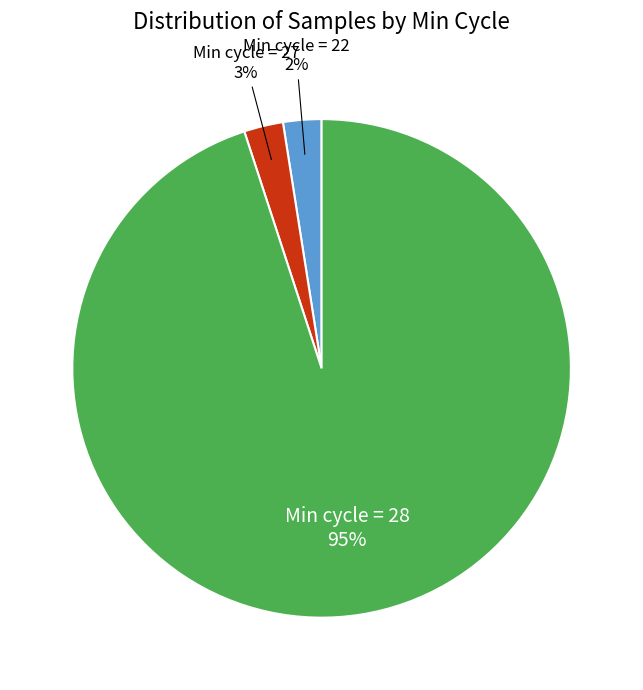

To the nearest percent, what is the average slice percentage?

33%